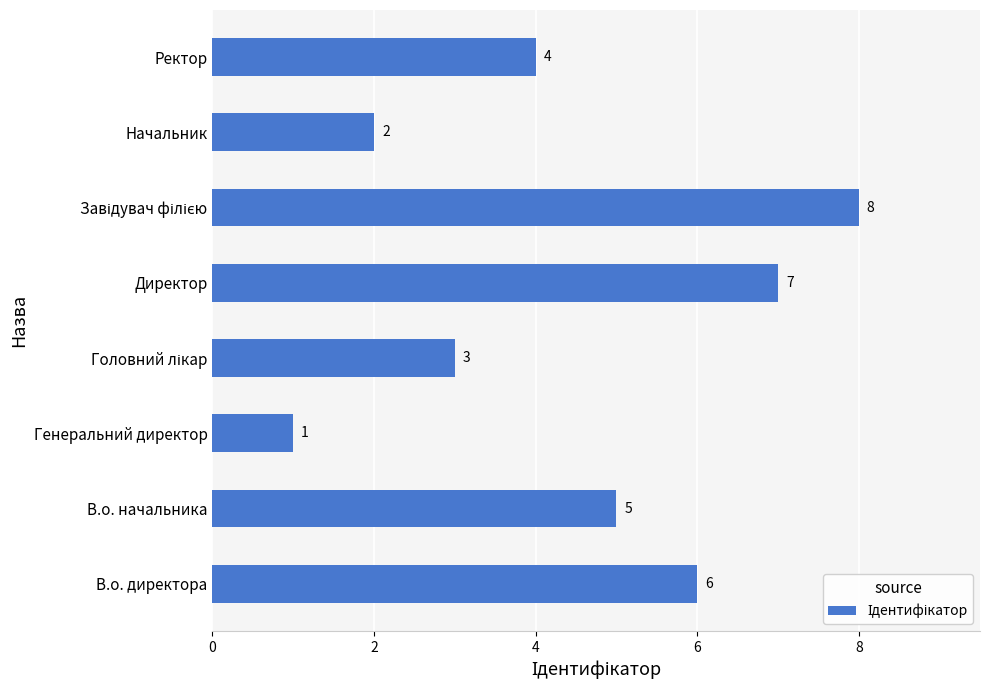

The chart shows a value of 2 at Ректор. True or false?

False